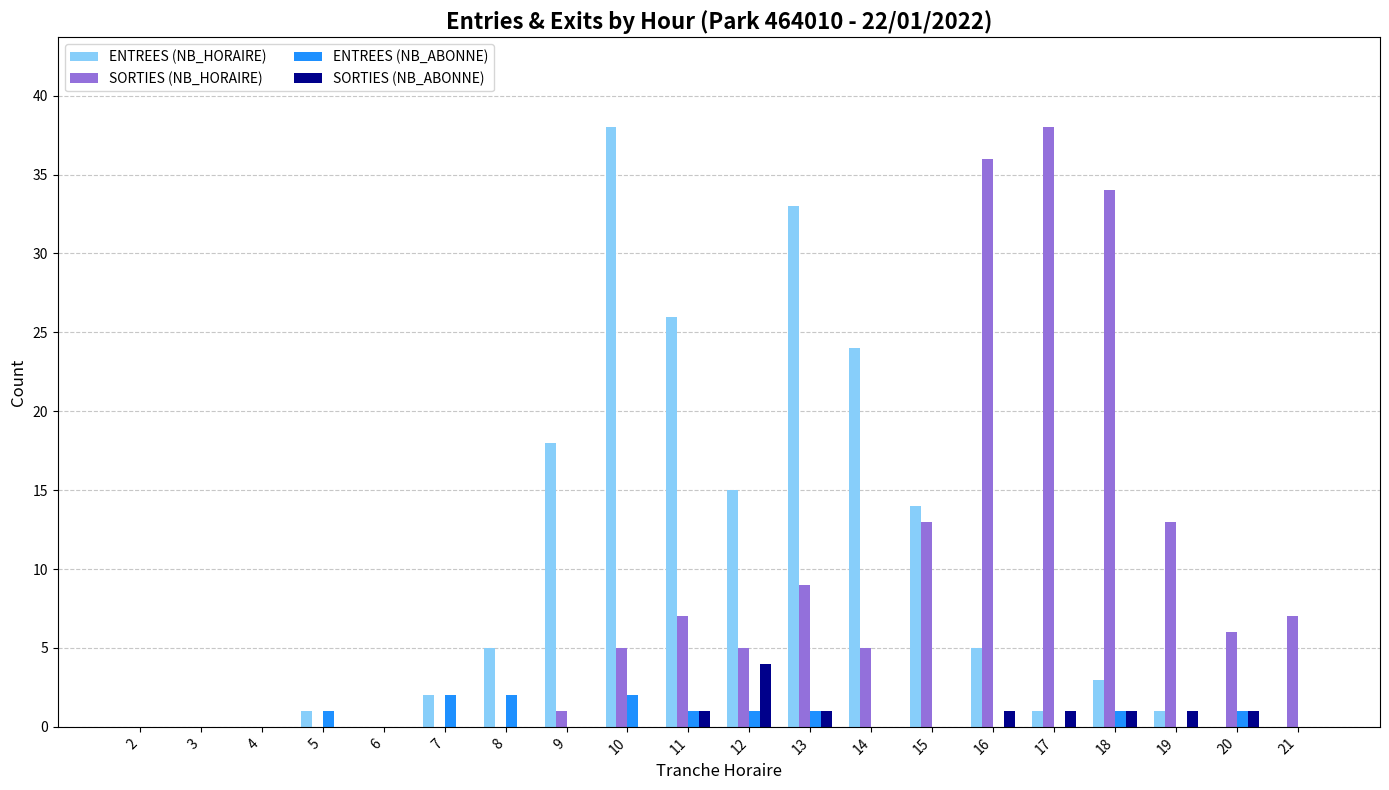

Which series changed the most between 2 and 16?

SORTIES (NB_HORAIRE)